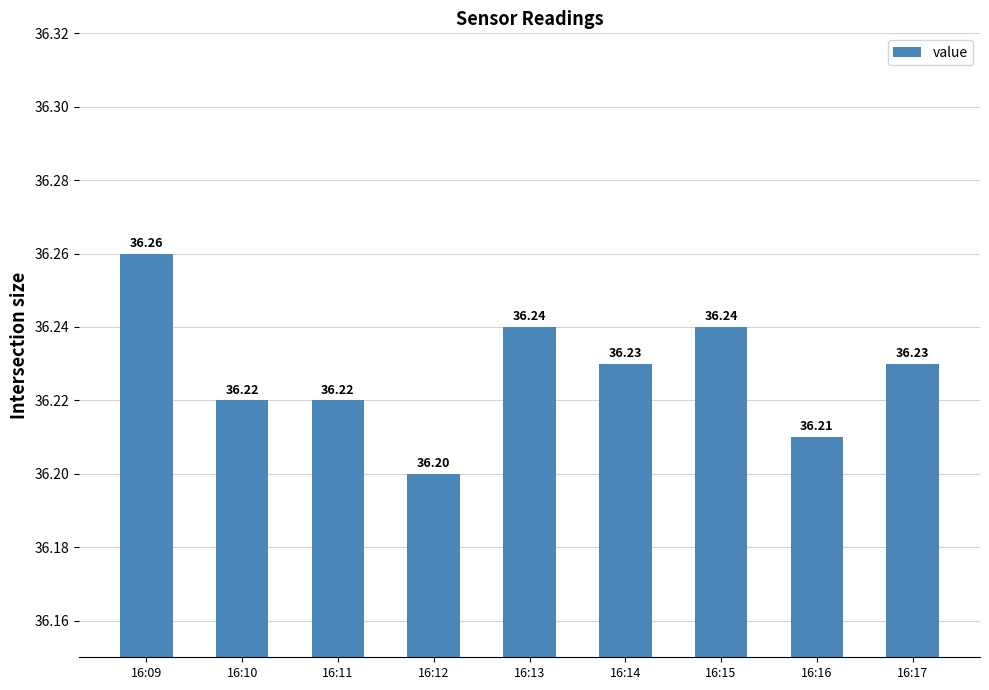

Between 16:09 and 16:11, which is larger?

16:09